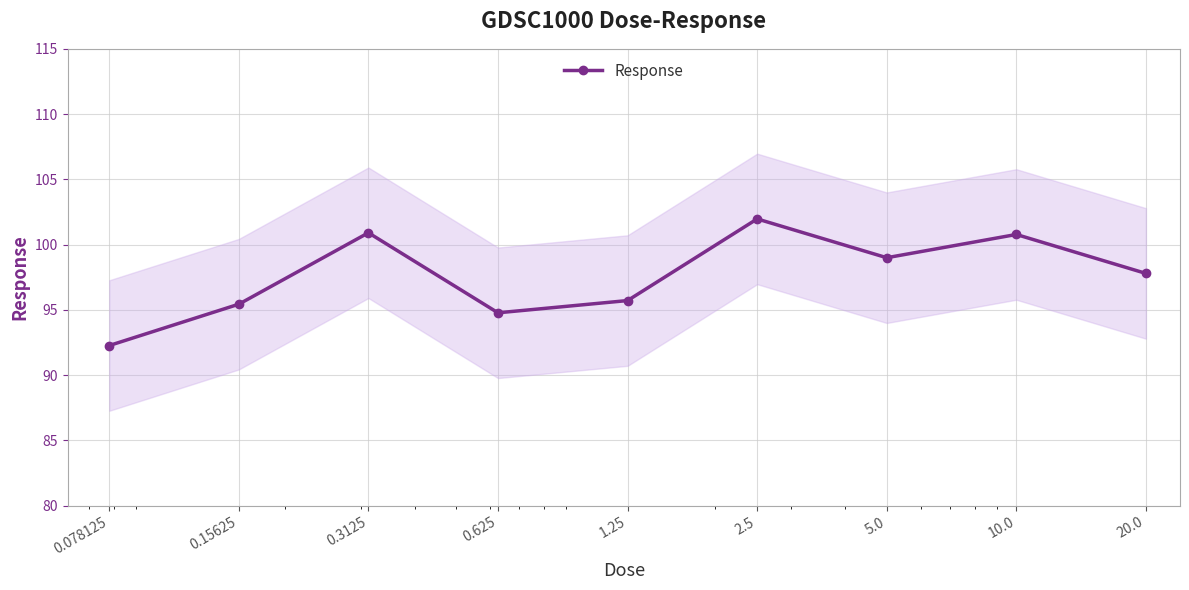

How many lines are shown in the chart?

1